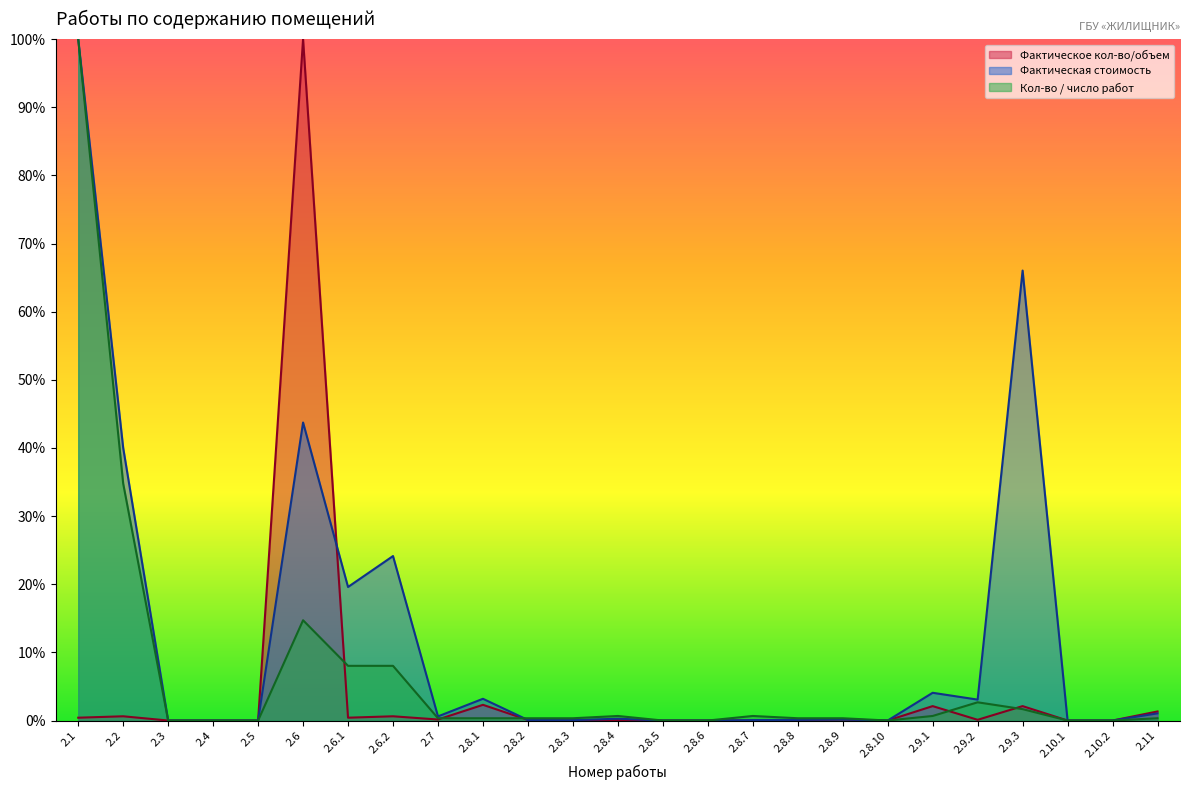

Rank the series at 2.9.3 from highest to lowest value.

Фактическая стоимость, Фактическое кол-во/объем, Кол-во / число работ